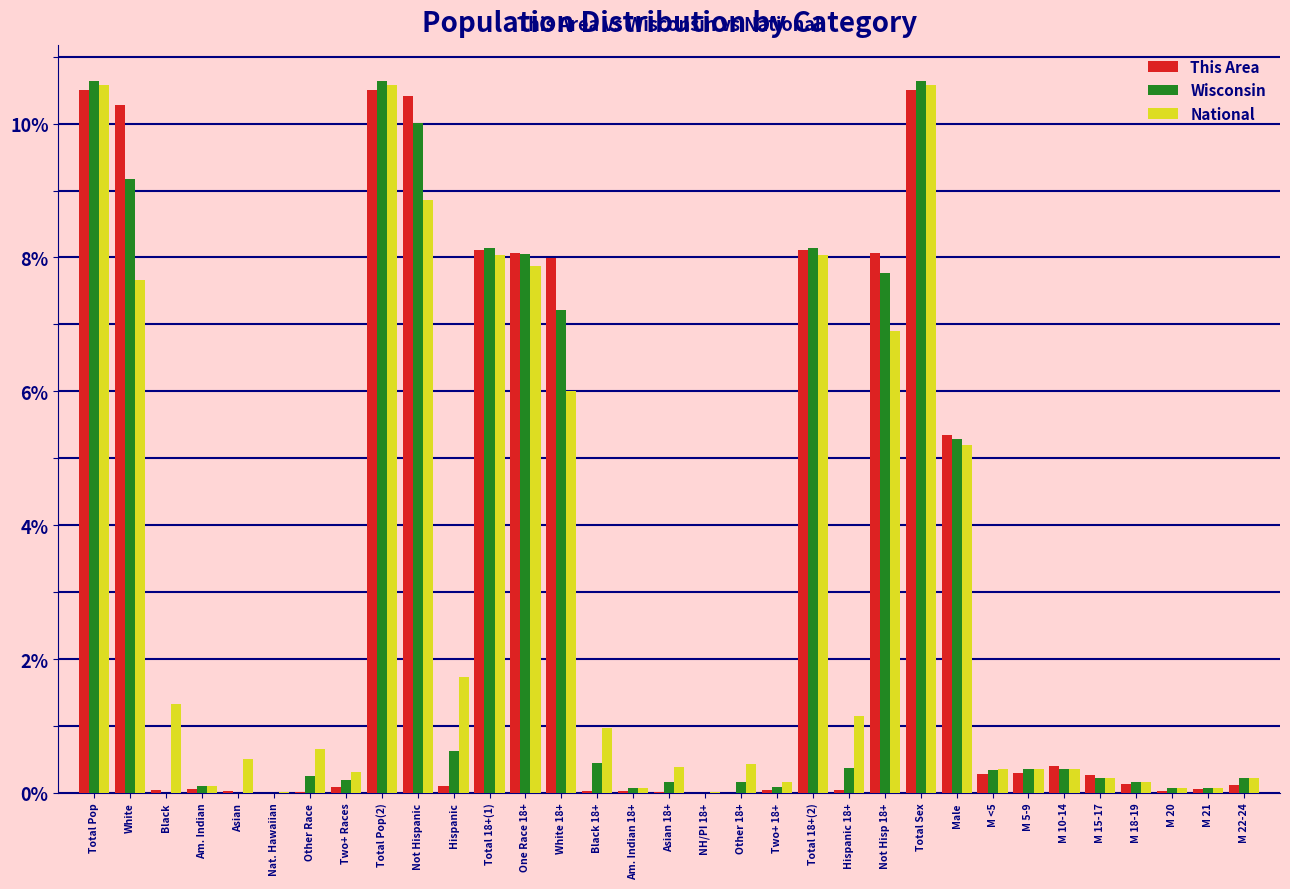

The Wisconsin series shows 8.1 at Total 18+(1). True or false?

True